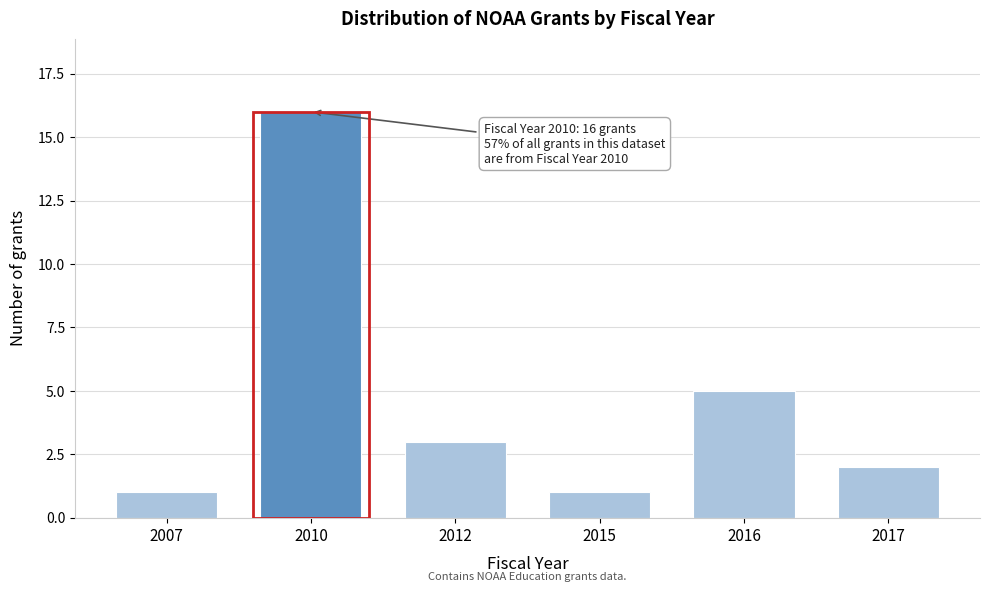

Reading left to right, transcribe all the data shown in this chart.

1	16	3	1	5	2